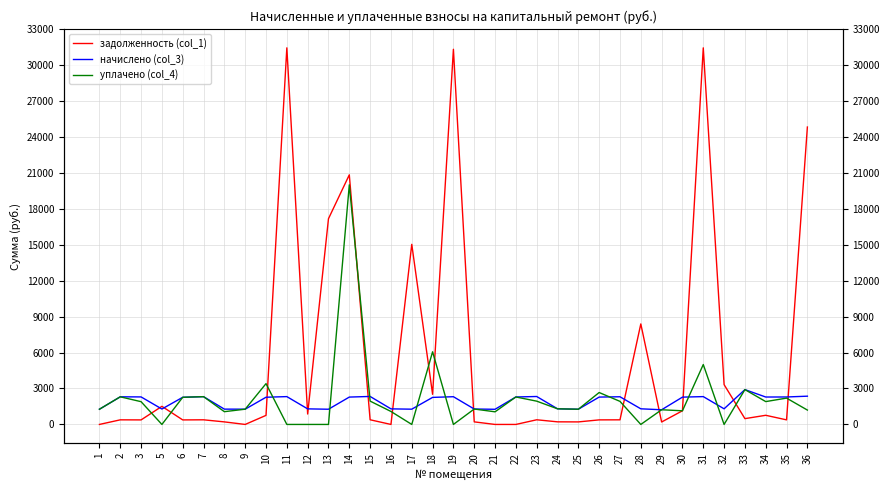

How many distinct data groups are displayed?

3